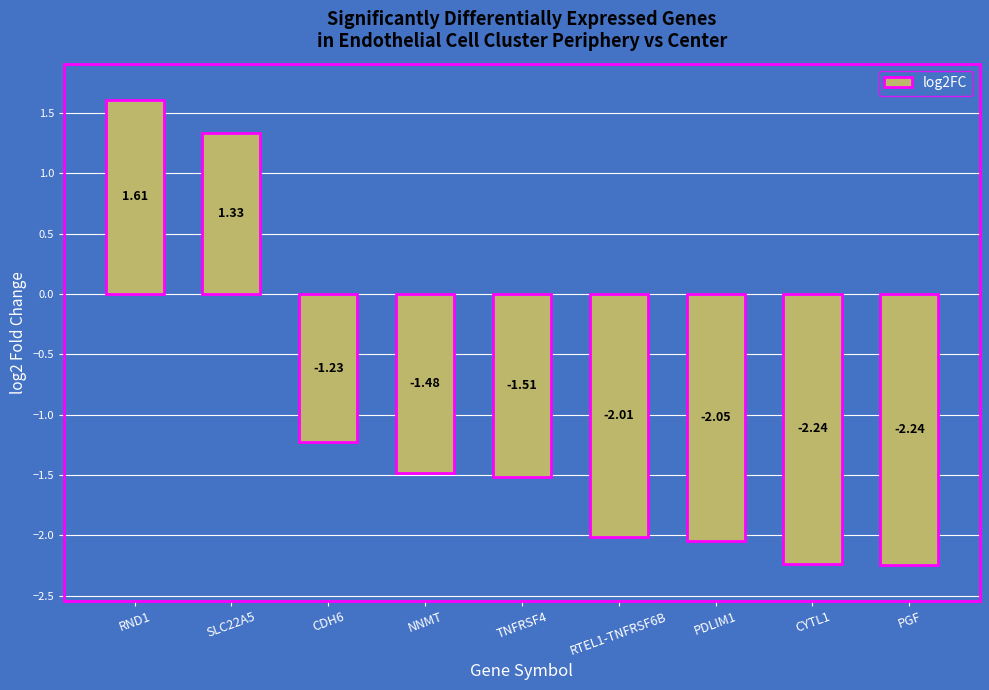

At which label is the value closest to 0?

CDH6